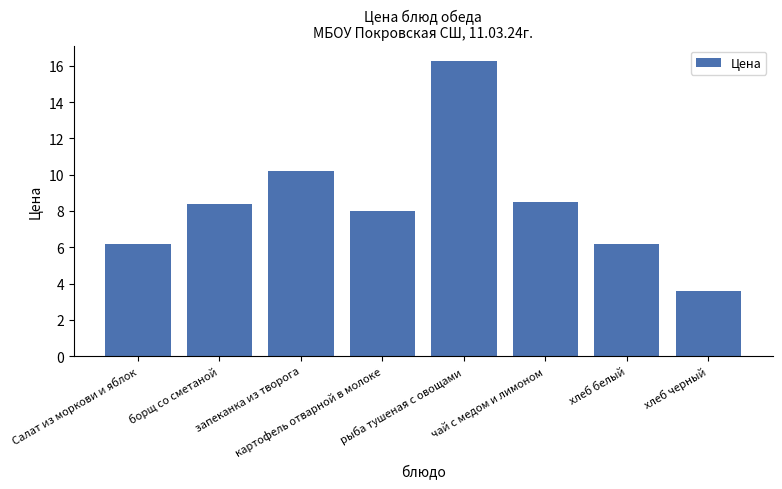

What is the difference between the maximum and minimum values?

12.7